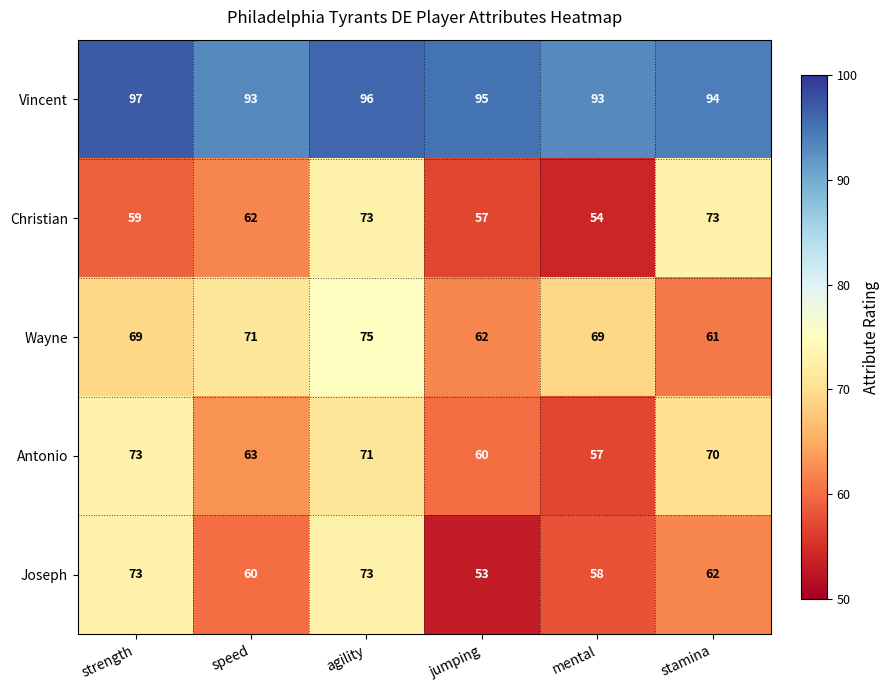

Reading right to left, what are all the values shown in this chart?

Vincent: 94	93	95	96	93	97
Christian: 73	54	57	73	62	59
Wayne: 61	69	62	75	71	69
Antonio: 70	57	60	71	63	73
Joseph: 62	58	53	73	60	73